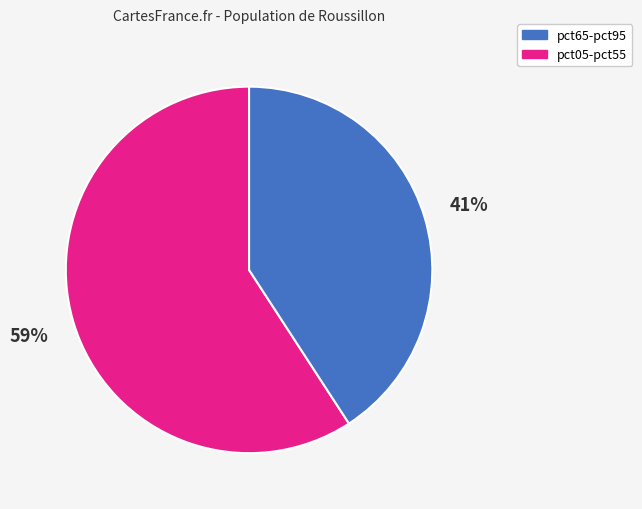

Does any single category account for the majority?

Yes